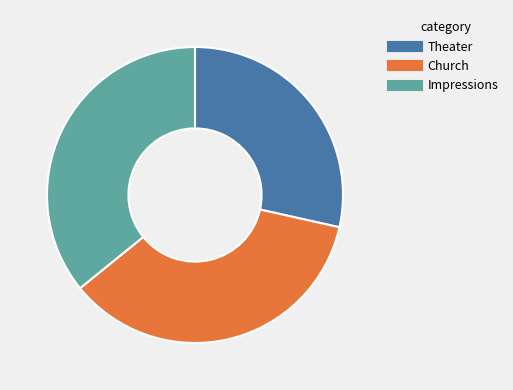

Is there a majority slice in this chart?

No